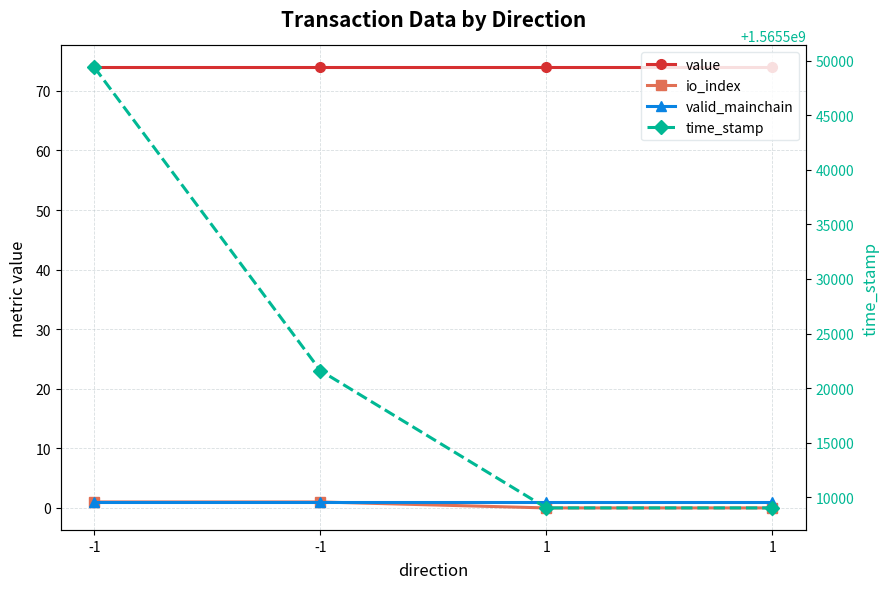

What is the value of the io_index point at the 1st from the left?

1.0